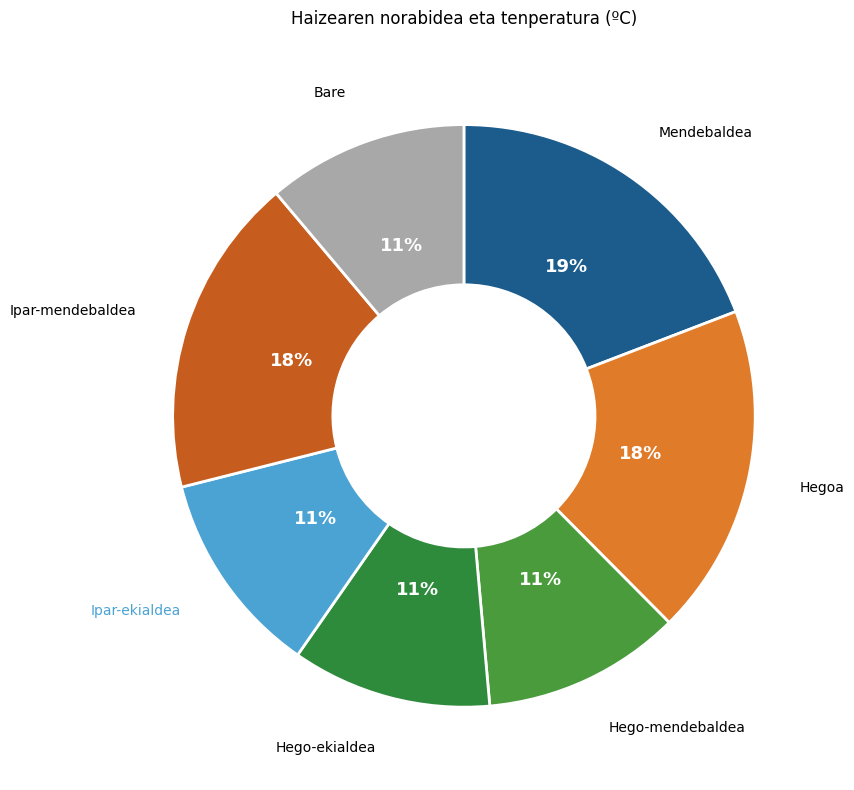

What percentage is the Hegoa slice, to the nearest percent?

18%